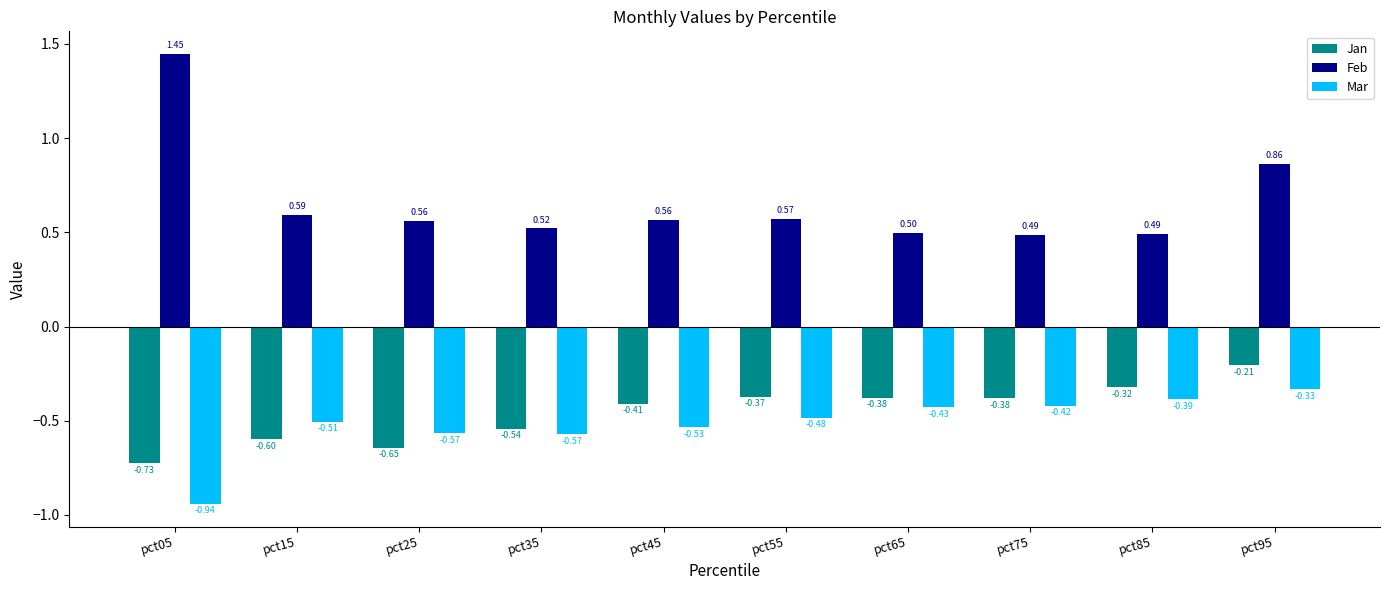

Which series changed the most between pct35 and pct75?

Jan